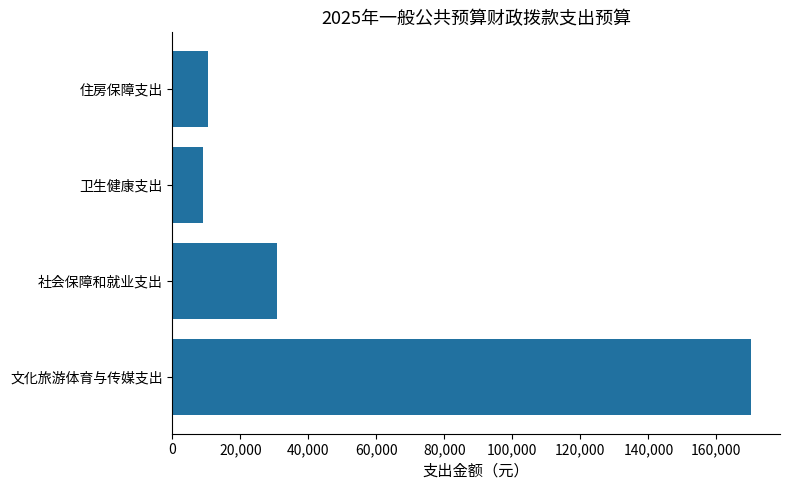

What is the difference between the values at 卫生健康支出 and 社会保障和就业支出?

21877.2